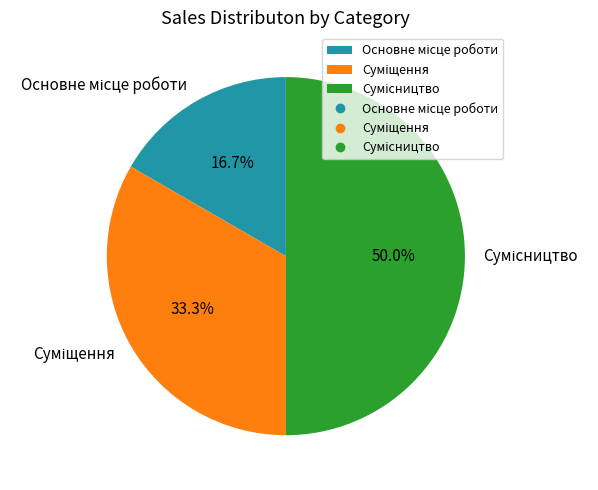

How many slices are in this pie chart?

3